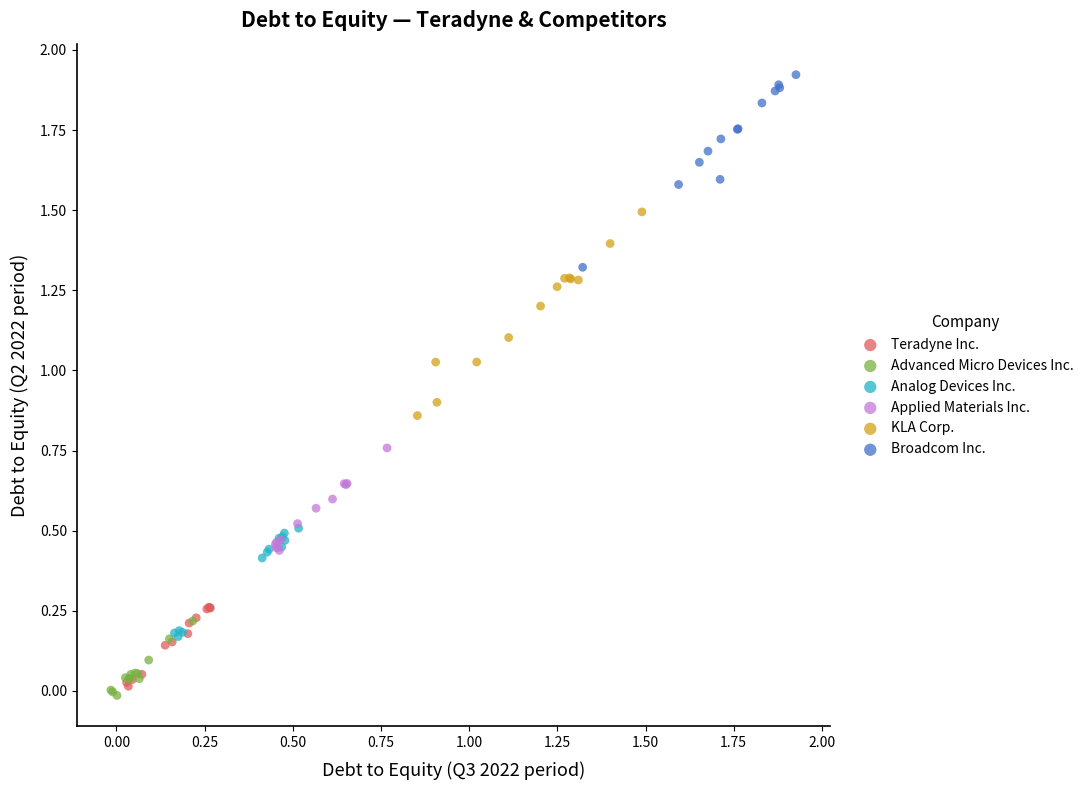

Which series has the largest Y range (max minus min)?

KLA Corp.